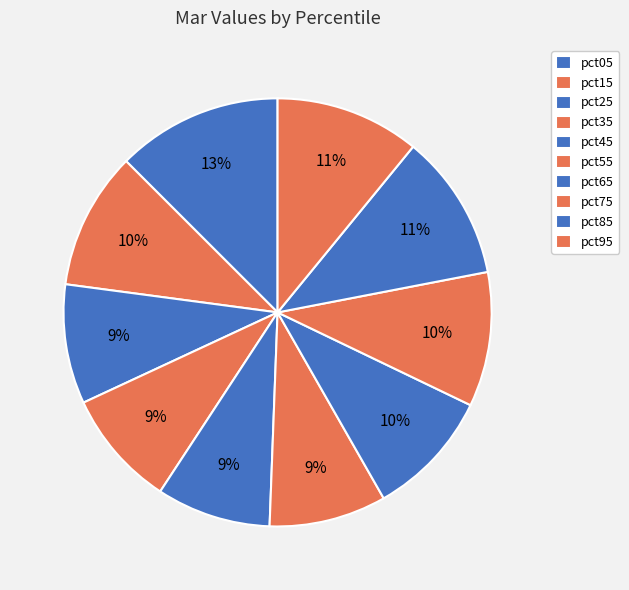

To the nearest percent, what is the combined percentage of pct85 and pct75?

21%